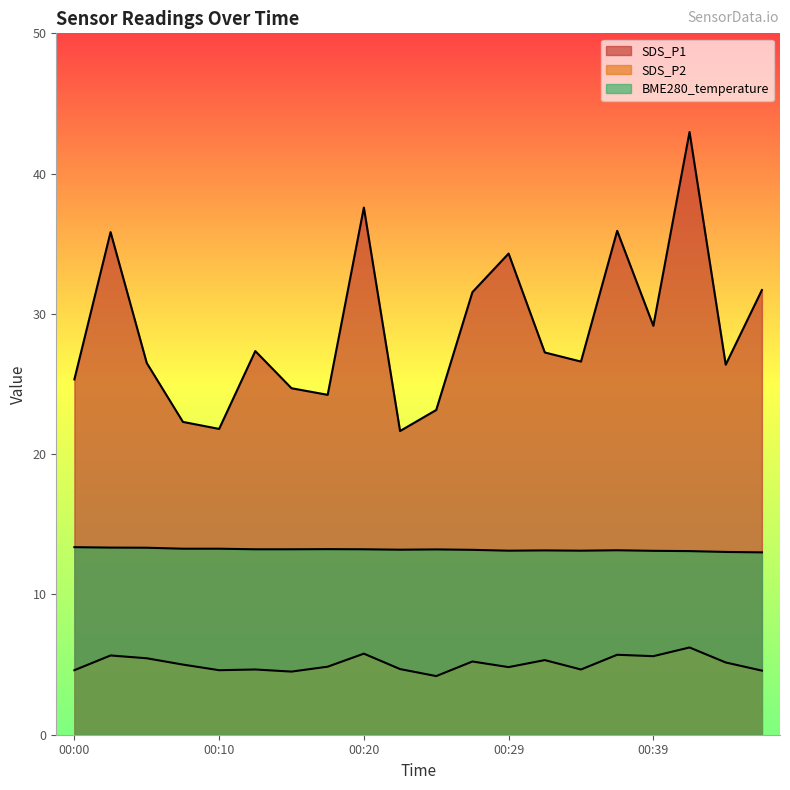

What is the difference between the maximum and minimum values in the SDS_P1 series?

21.3